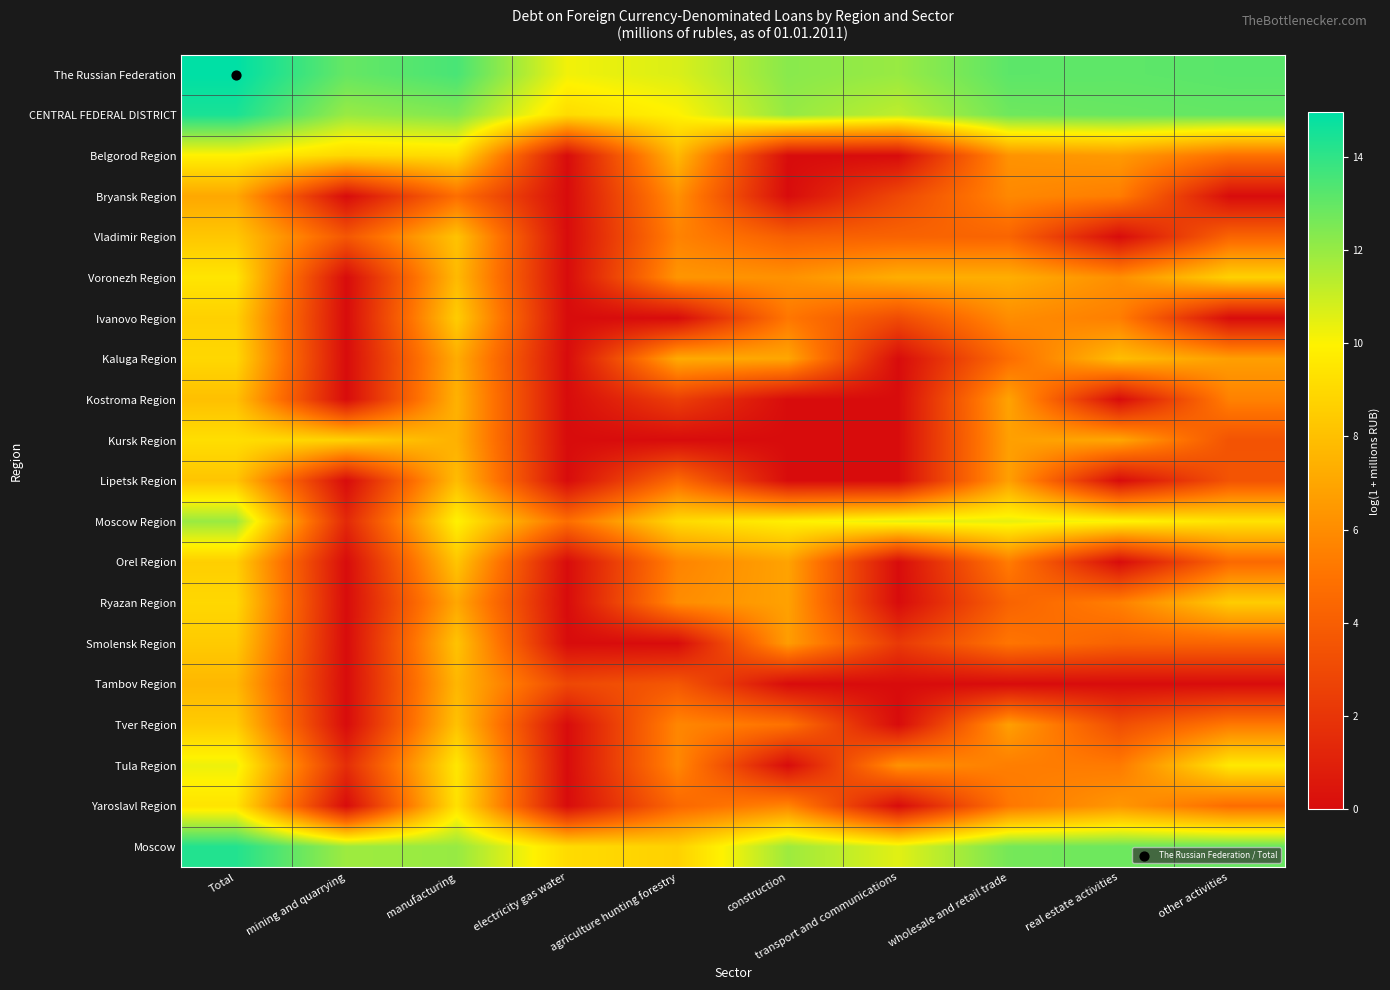

What is the greatest value displayed?

14.9